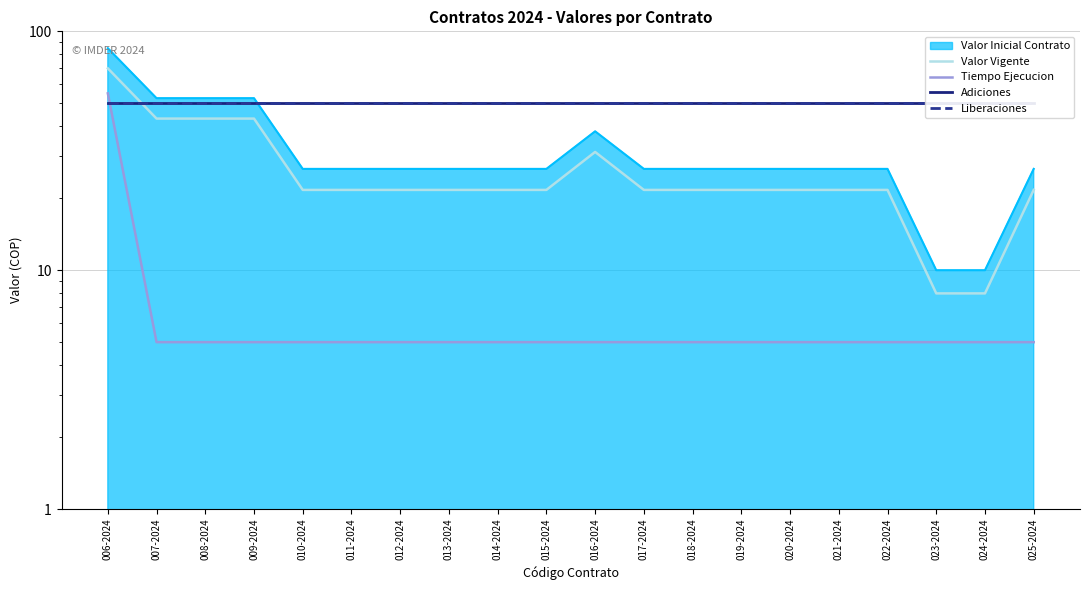

Reading right to left, extract all data points from this chart.

Valor Vigente: 21.7	8.0	8.0	21.7	21.7	21.7	21.7	21.7	21.7	31.3	21.7	21.7	21.7	21.7	21.7	21.7	43.1	43.1	43.1	70.0
Tiempo Ejecucion: 5.0	5.0	5.0	5.0	5.0	5.0	5.0	5.0	5.0	5.0	5.0	5.0	5.0	5.0	5.0	5.0	5.0	5.0	5.0	55.0
Adiciones: 50.0	50.0	50.0	50.0	50.0	50.0	50.0	50.0	50.0	50.0	50.0	50.0	50.0	50.0	50.0	50.0	50.0	50.0	50.0	50.0
Liberaciones: 50.0	50.0	50.0	50.0	50.0	50.0	50.0	50.0	50.0	50.0	50.0	50.0	50.0	50.0	50.0	50.0	50.0	50.0	50.0	50.0